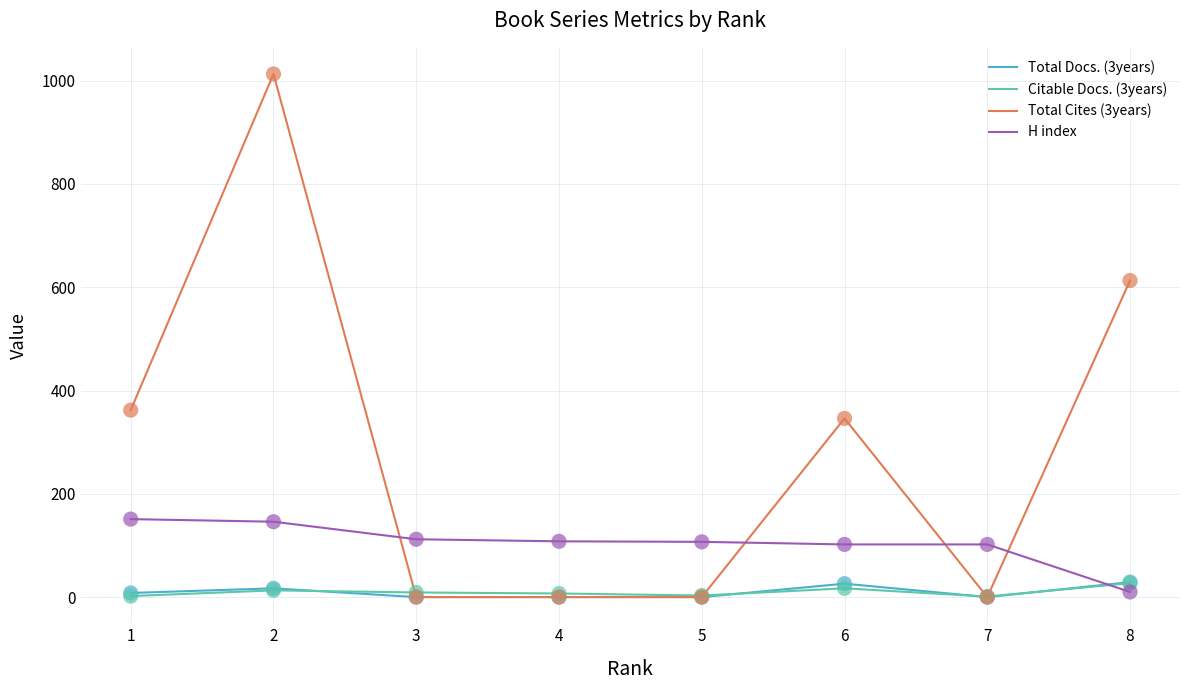

Which series has the largest range (max minus min)?

Total Cites (3years)